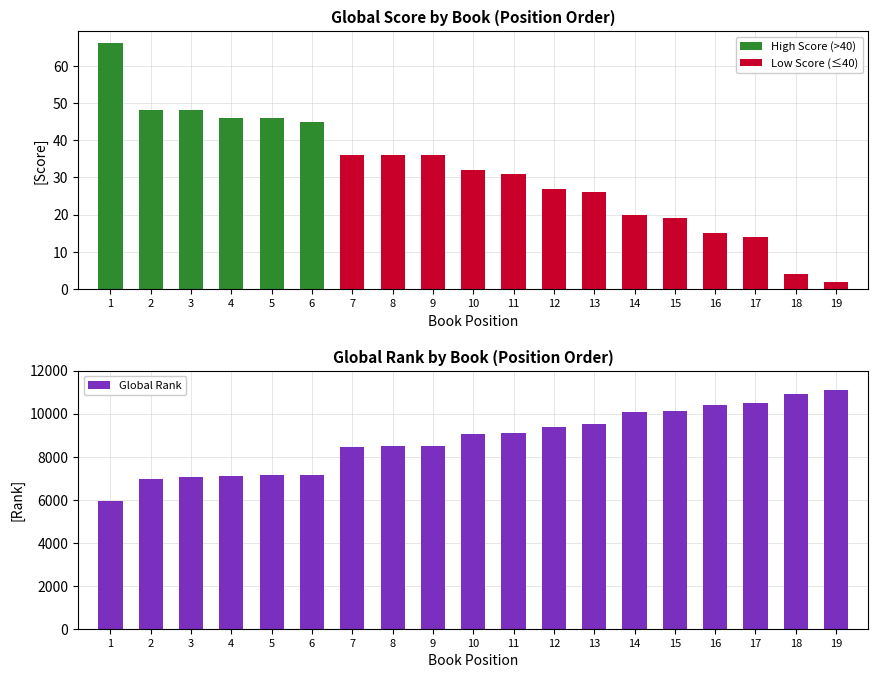

What is the highest value of the Global Rank series?

11103